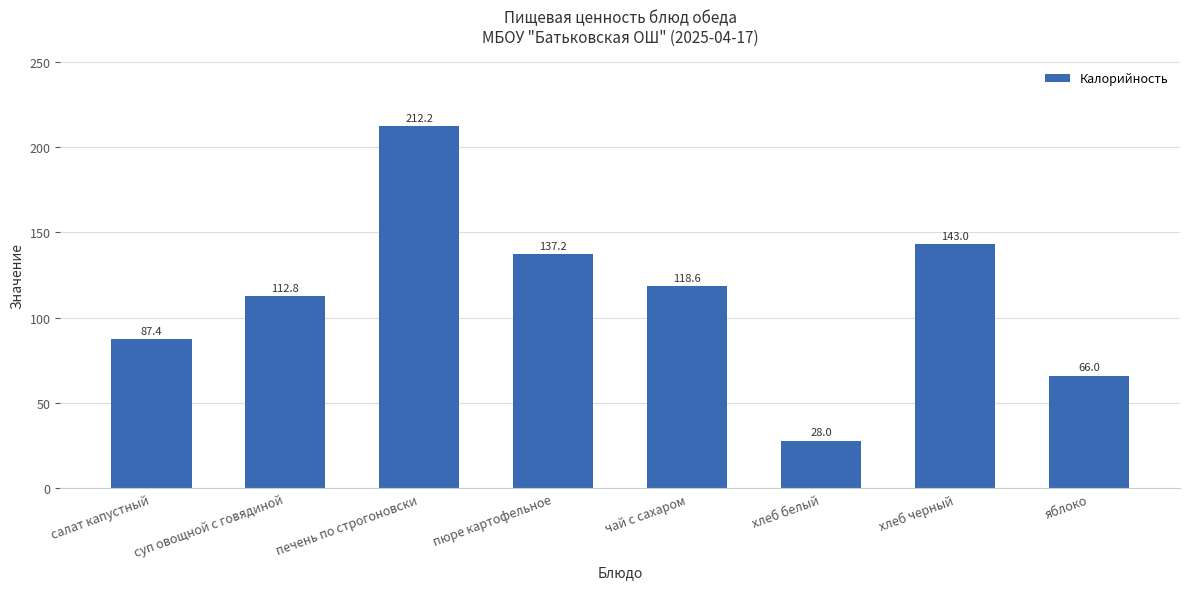

What is the sum of all values?

905.3